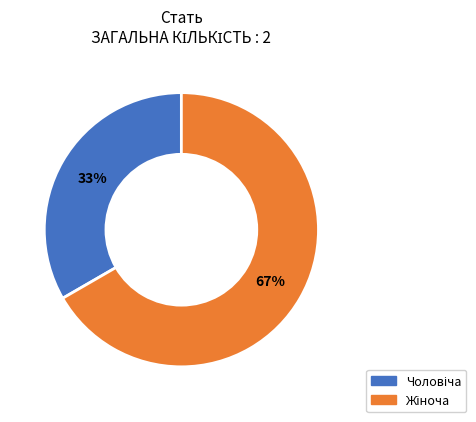

Does any single category account for the majority?

Yes